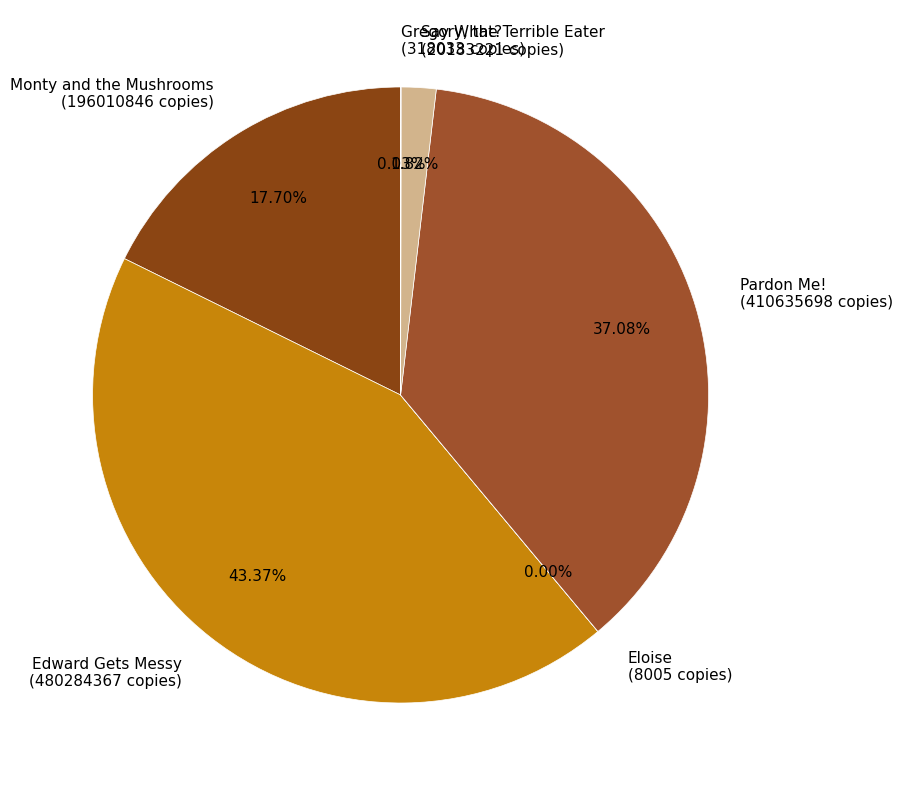

Is it true that Monty and the Mushrooms is 18% of the pie?

True